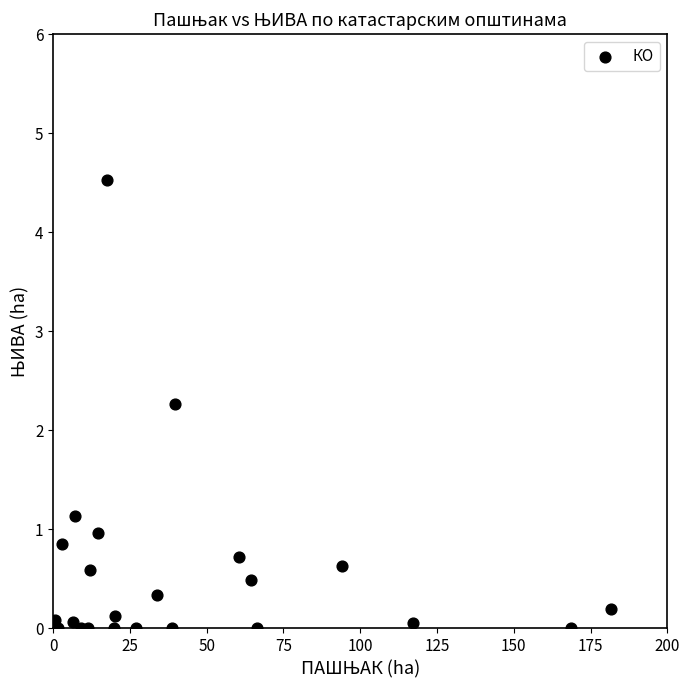

What Y value in the scatter plot is closest to 2?

2.3